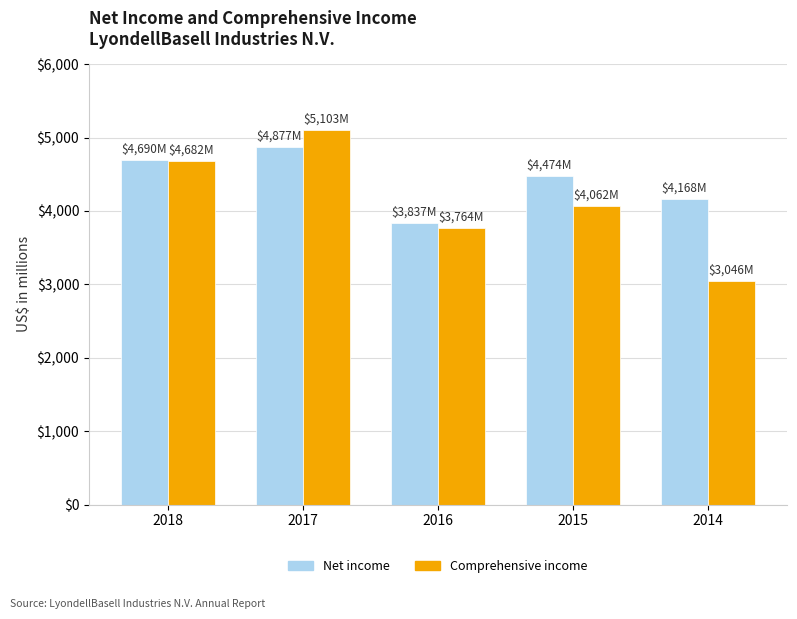

Rank the categories by Comprehensive income value from highest to lowest.

2017, 2018, 2015, 2016, 2014